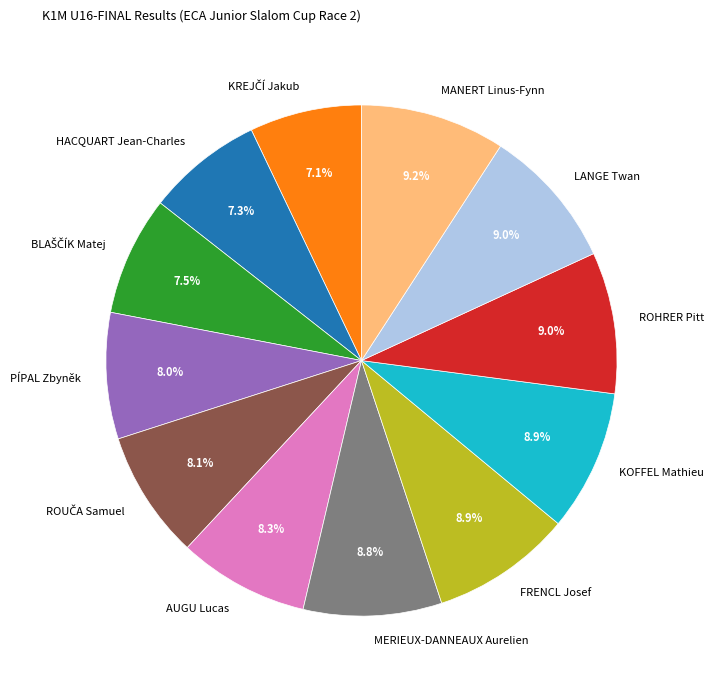

Do AUGU Lucas and PÍPAL Zbyněk together represent more than half of the pie?

No